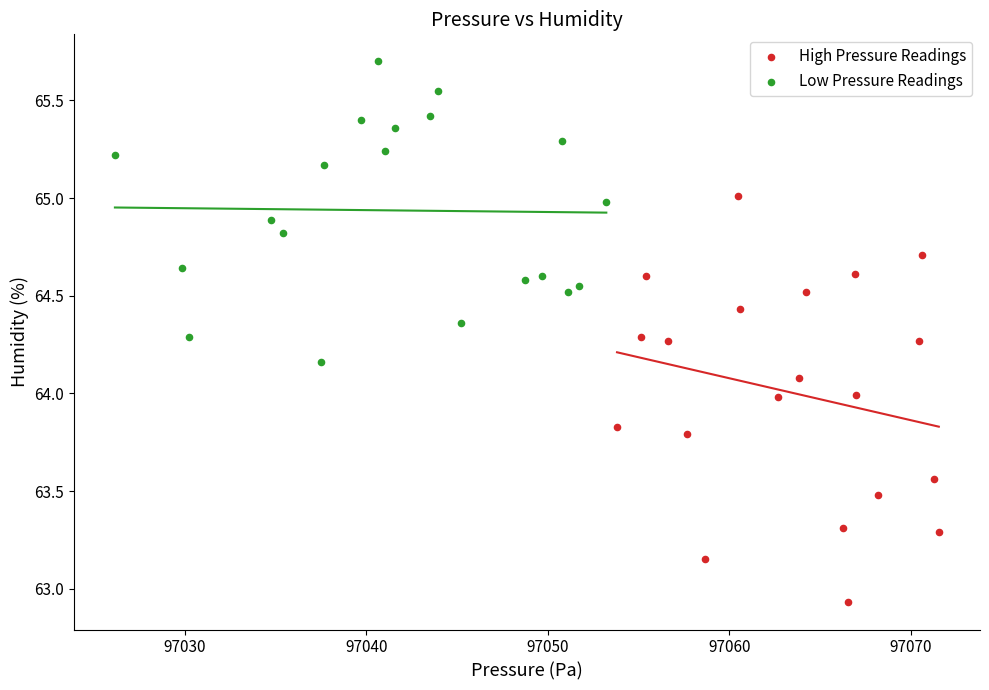

Which series reaches the maximum Y coordinate?

Low Pressure Readings